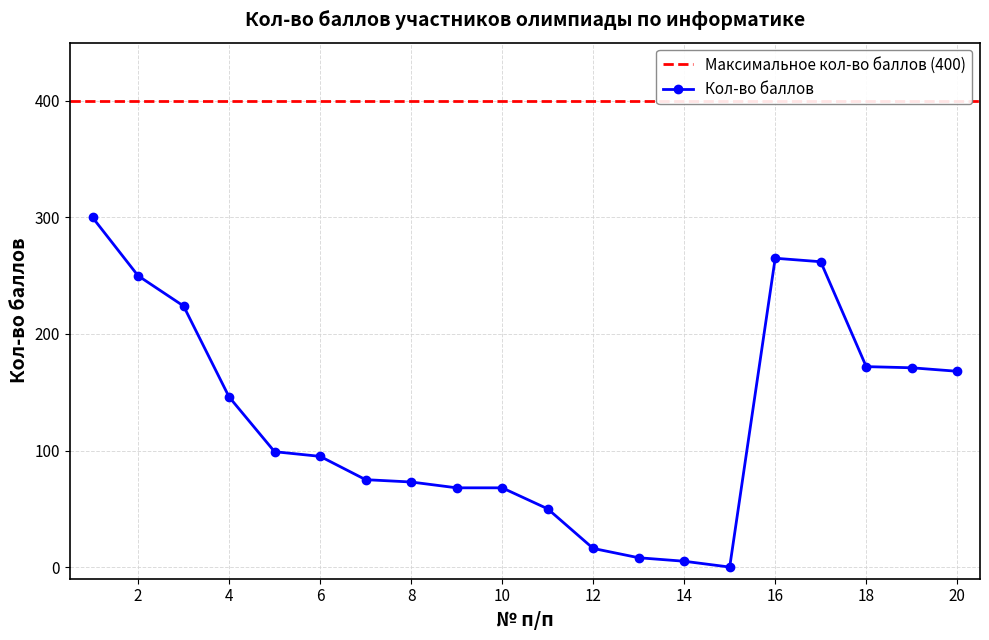

How many points are higher than both their immediate neighbors (excluding endpoints)?

1